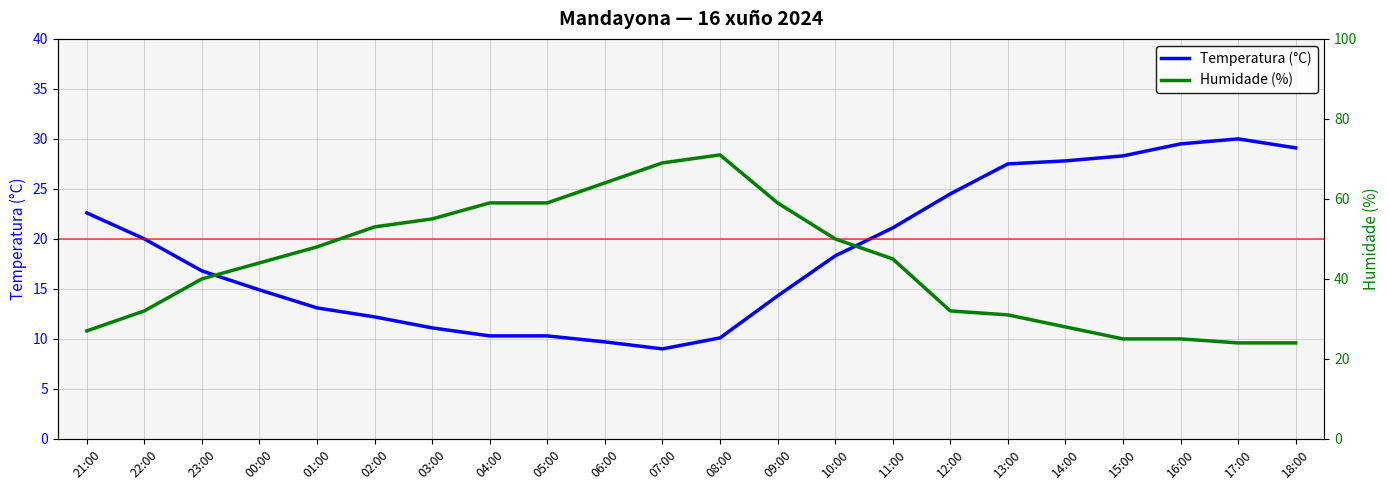

Count the number of categories in the chart.

22